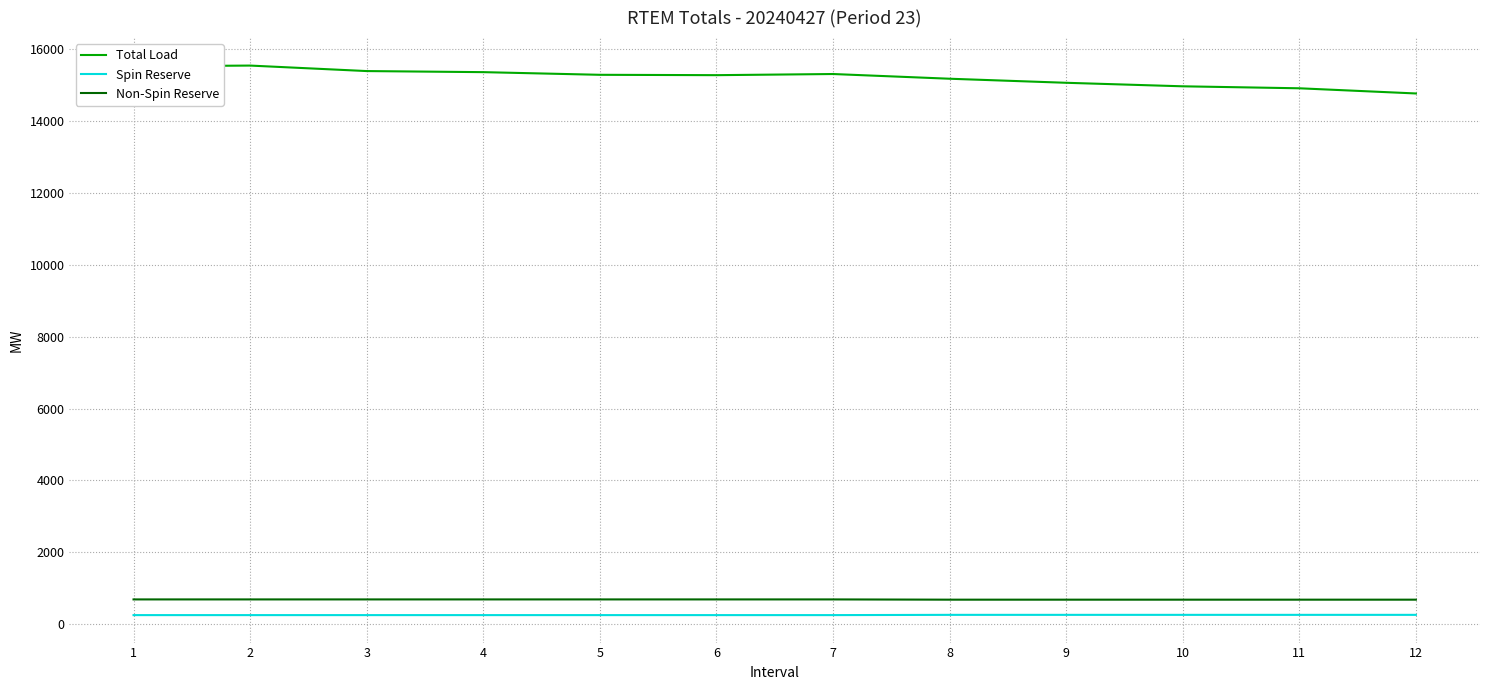

What is the sum of all Total Load values?

182605.2